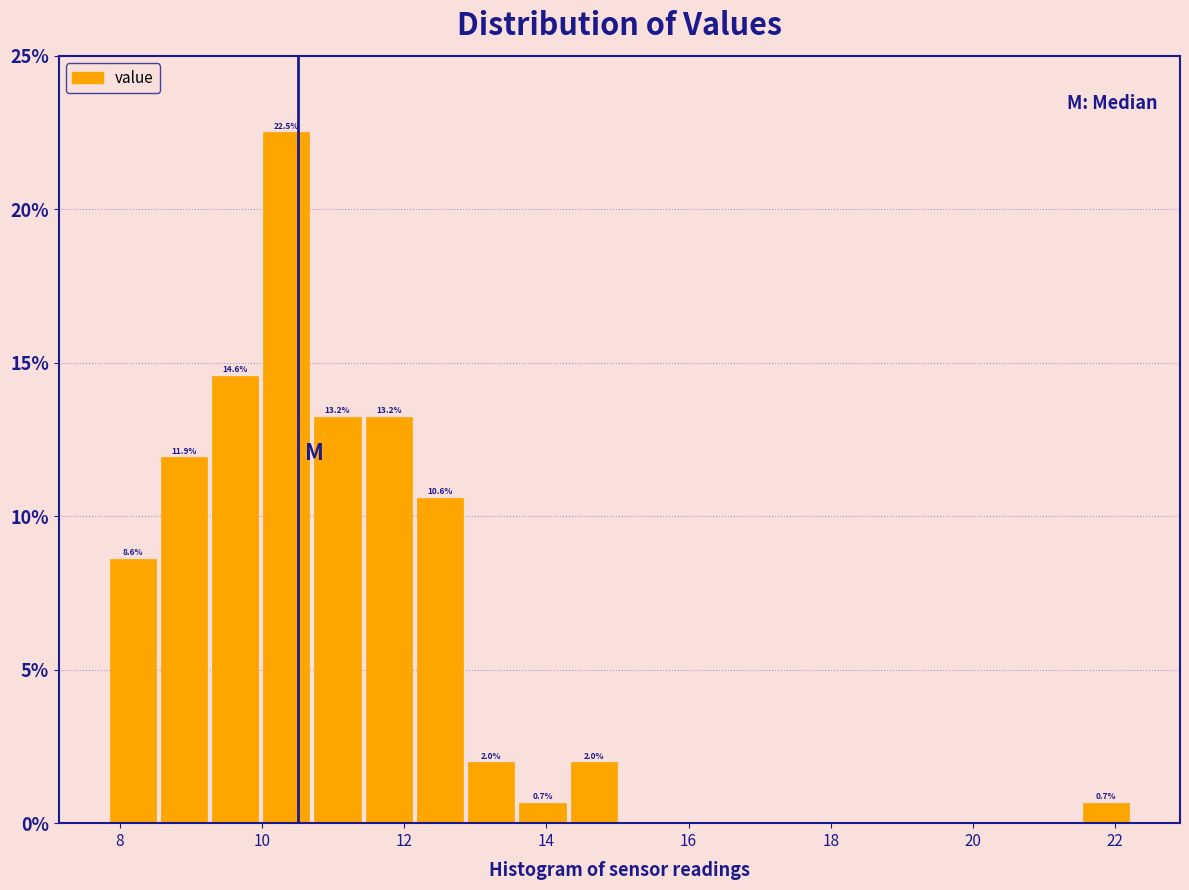

Around what value on the x-axis is the tallest bar? Give the approximate position of its centre, as read against the axis.

10.4